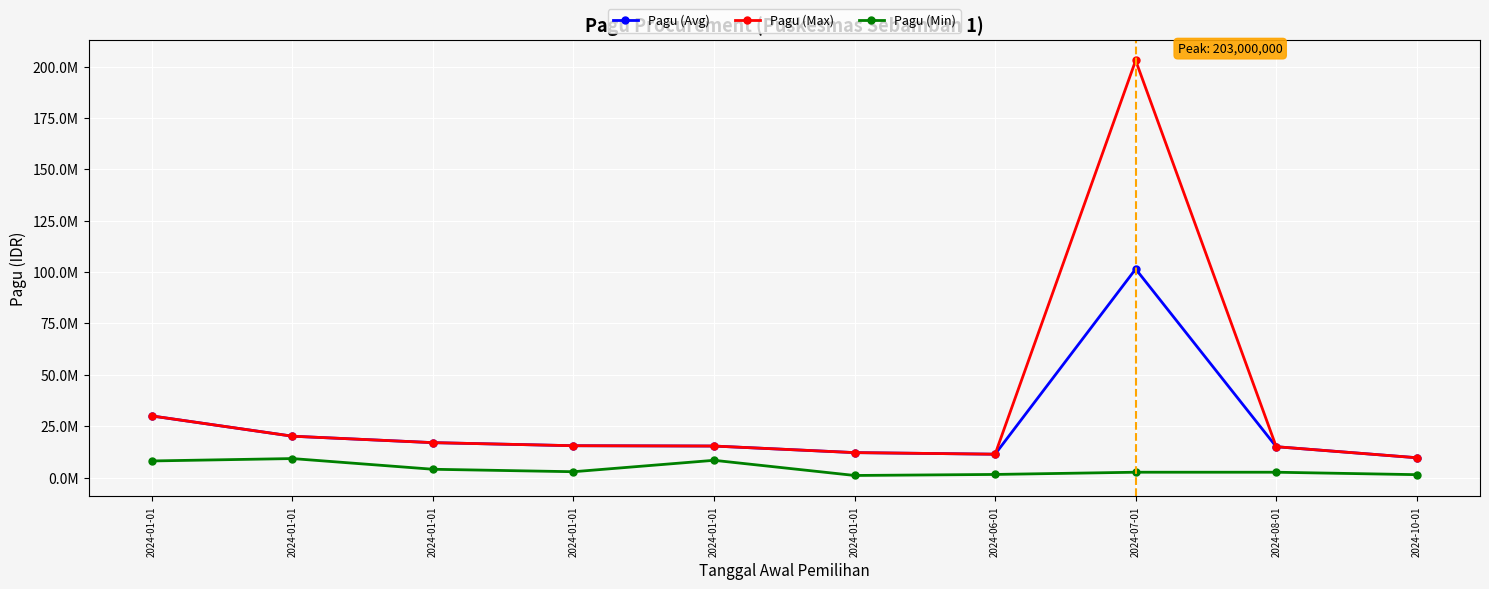

At how many categories does at least one series exceed 55342622?

1